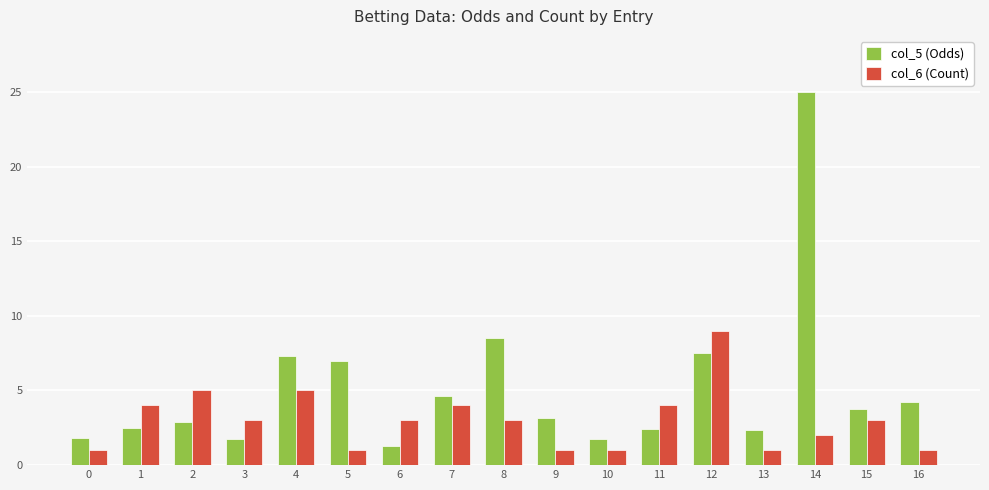

What is the difference between the maximum and minimum values in the col_5 (Odds) series?

23.7